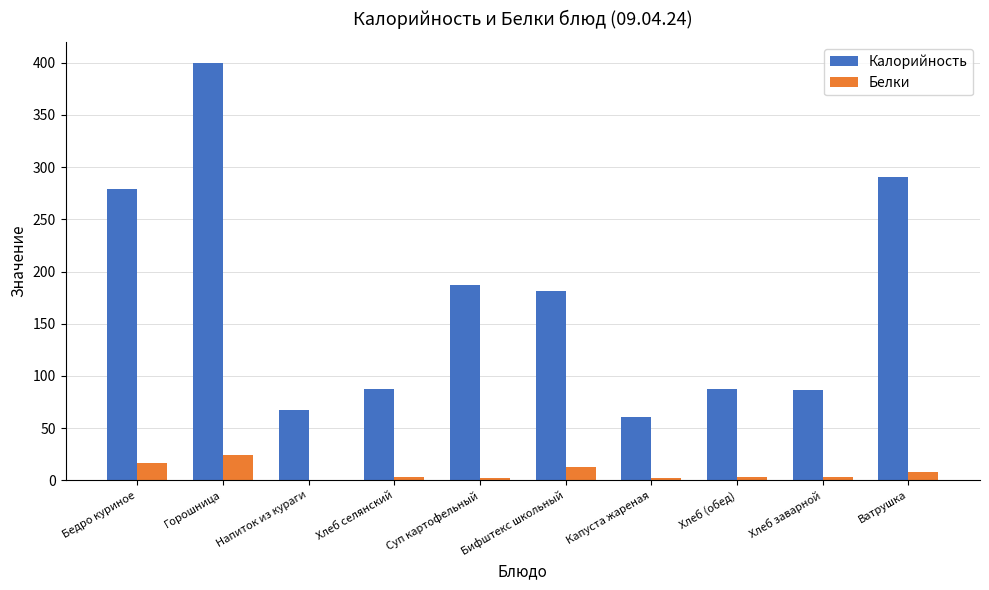

True or false: Калорийность has a value of 102.0 at Напиток из кураги.

False